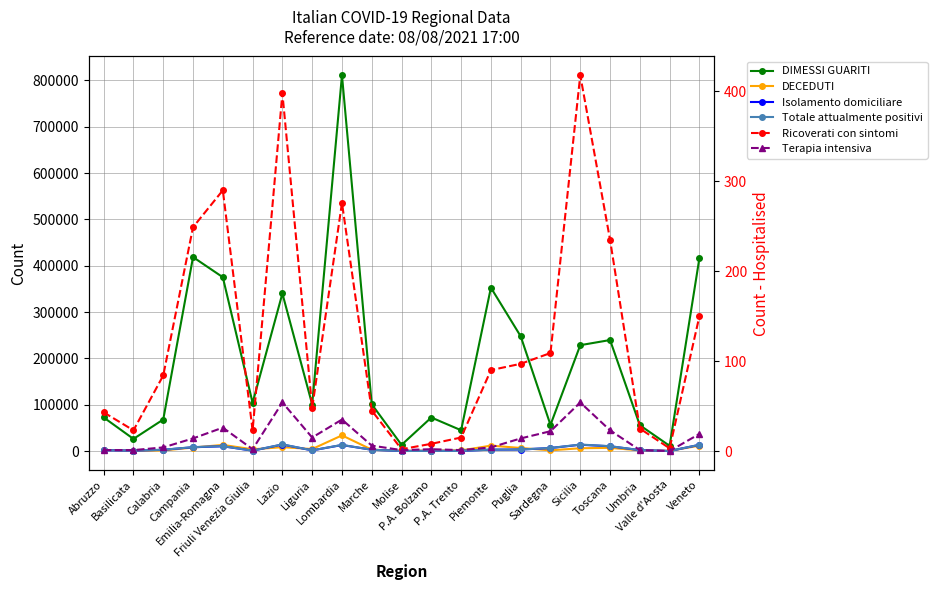

What position from the left is Umbria?

19